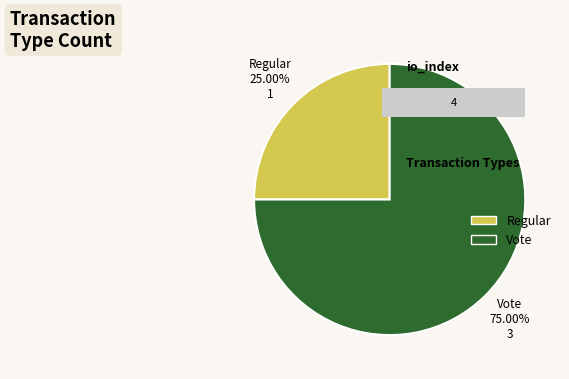

How many slices are in this pie chart?

2